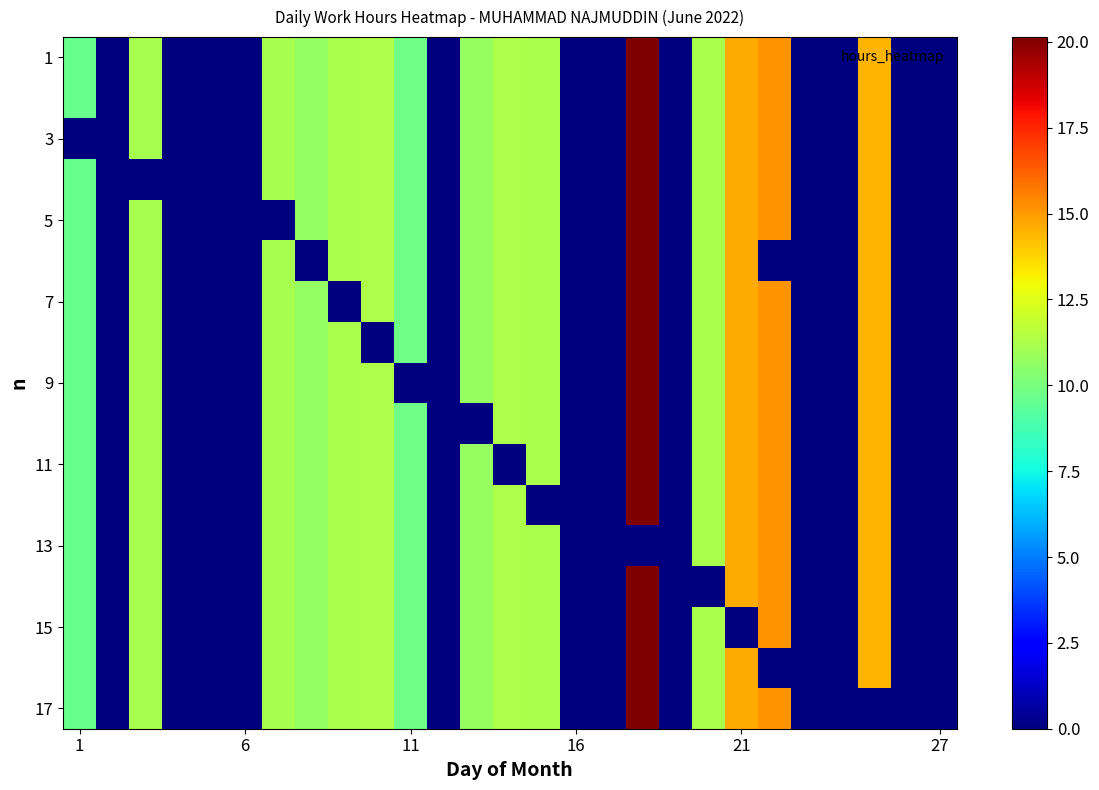

Which label corresponds to the largest value in the chart?

17